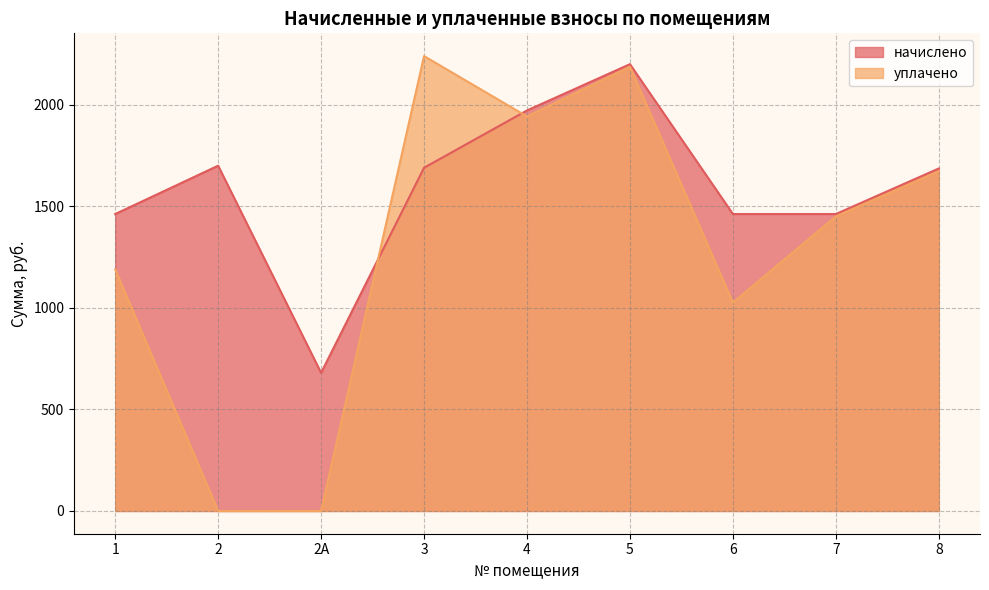

The value of начислено at 1 is 2120.4. True or false?

False